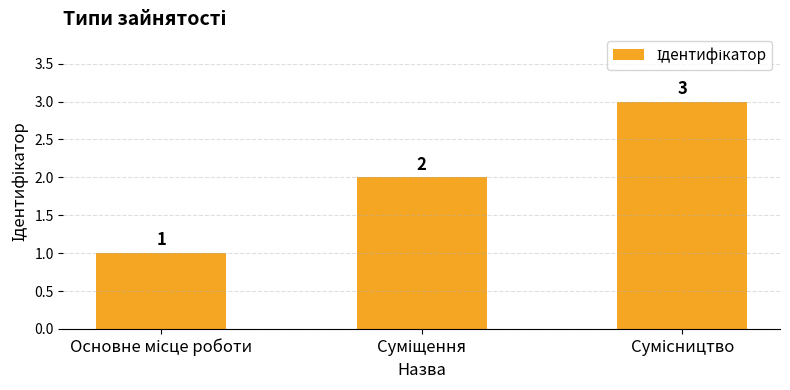

Does the chart contain any negative values?

No